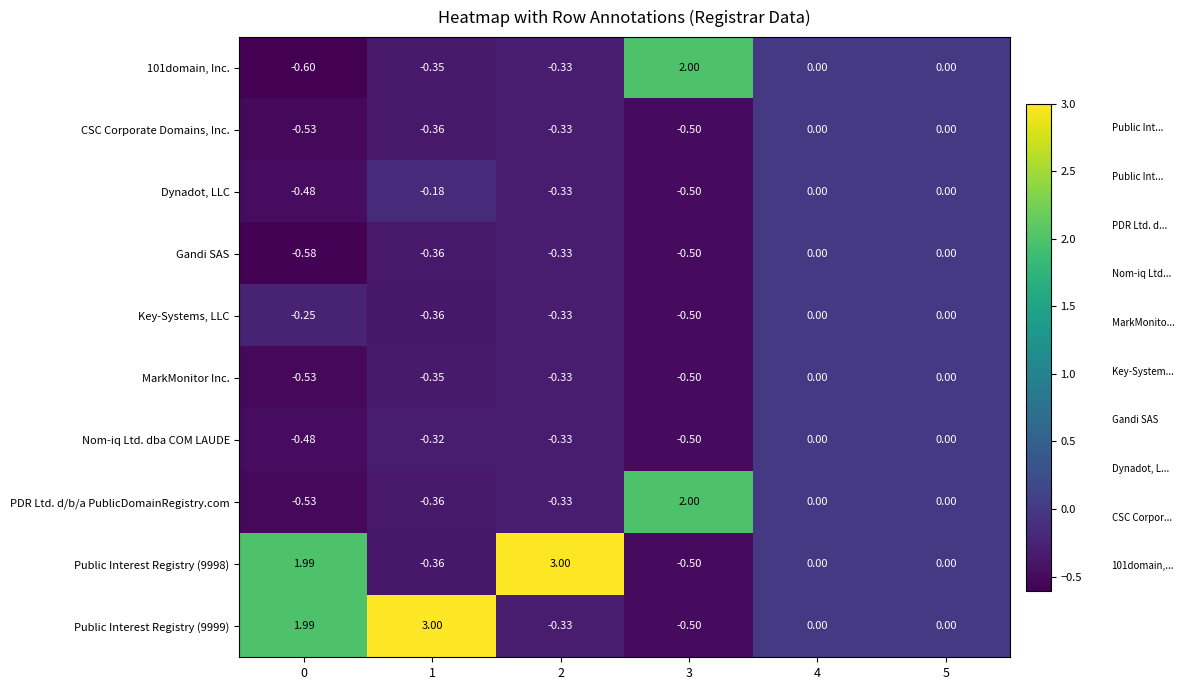

Rank the series by their maximum value, from lowest to highest.

CSC Corporate Domains, Inc., Dynadot, LLC, Gandi SAS, Key-Systems, LLC, MarkMonitor Inc., Nom-iq Ltd. dba COM LAUDE, 101domain, Inc., PDR Ltd. d/b/a PublicDomainRegistry.com, Public Interest Registry (9999), Public Interest Registry (9998)